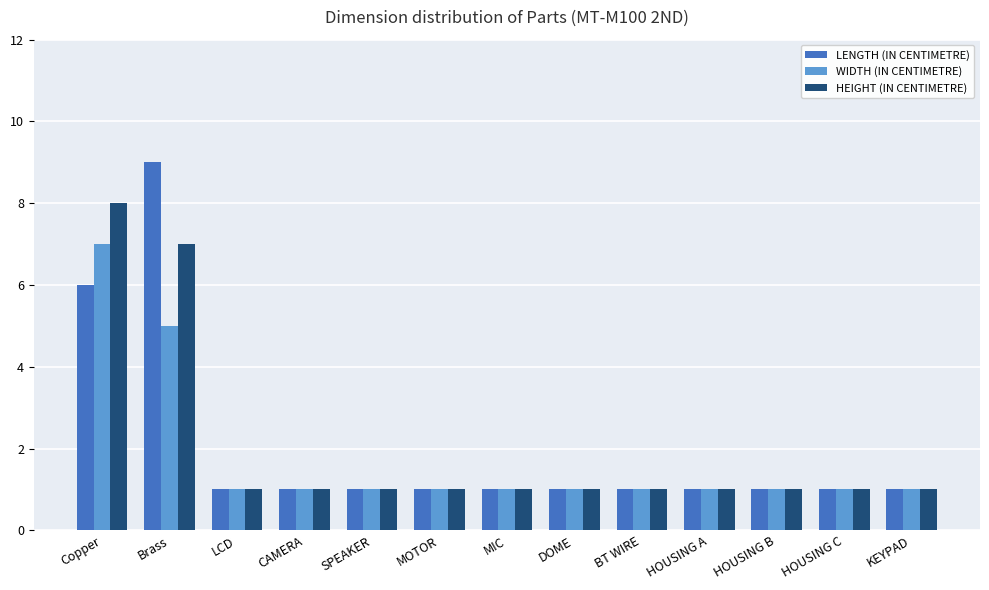

How many groups of bars are there?

13